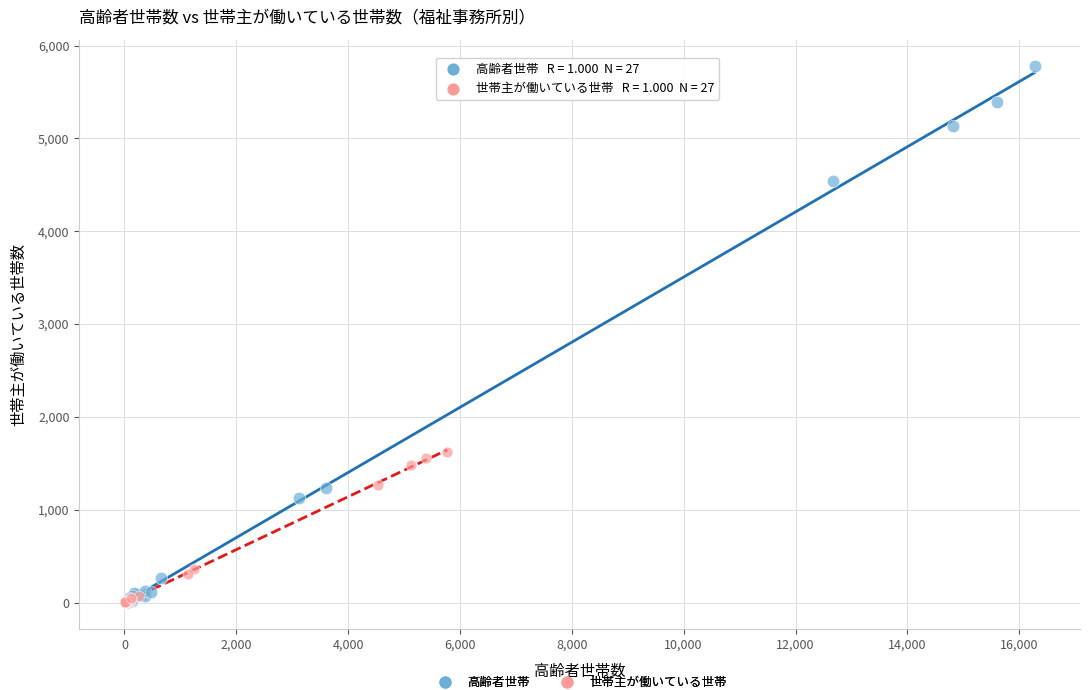

Which series has the largest Y range (max minus min)?

高齢者世帯